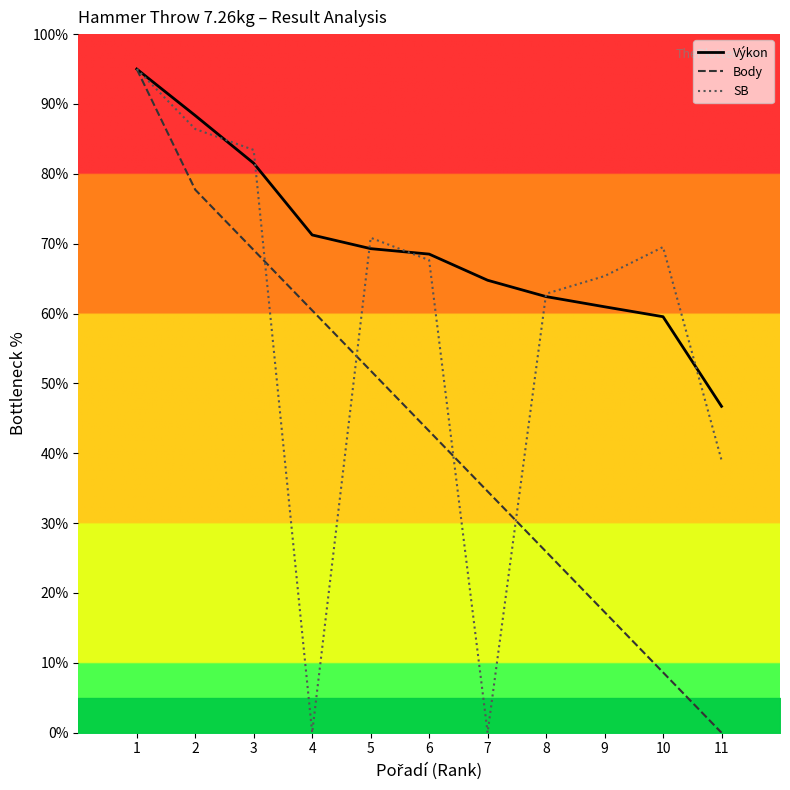

Which series has the largest total across all categories?

Výkon